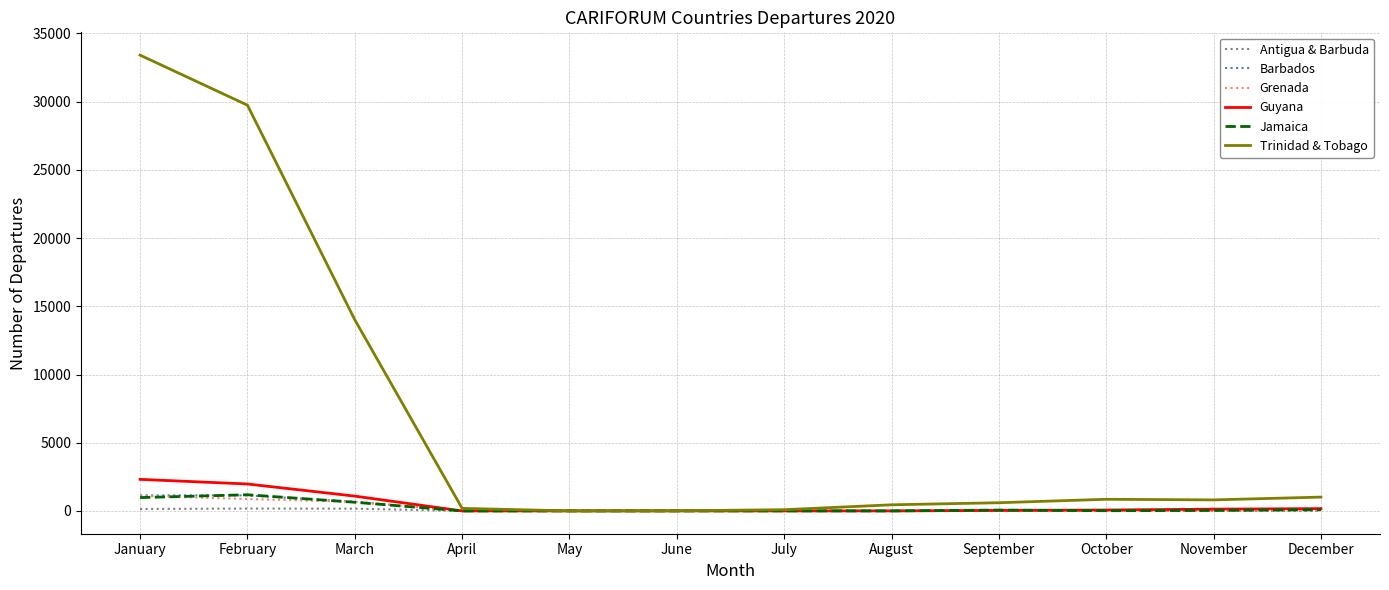

What is the difference between the maximum and second lowest values in the Trinidad & Tobago series?

33403